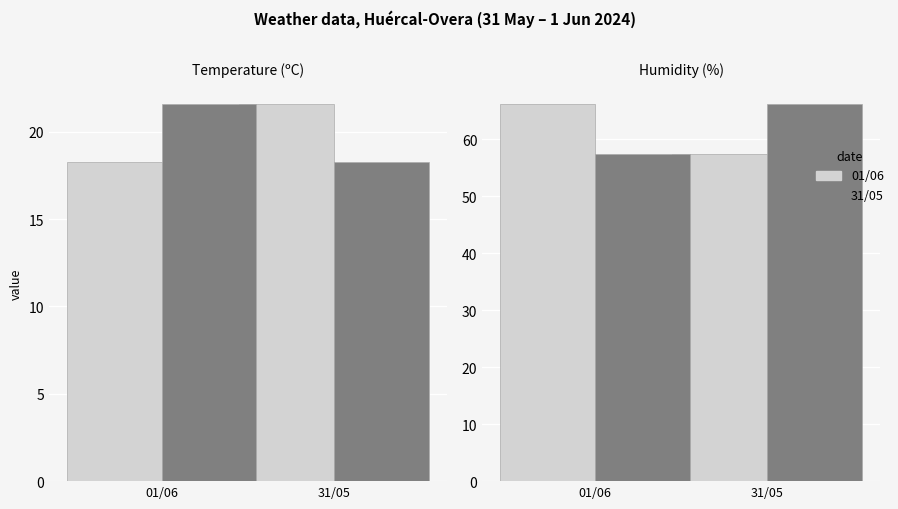

How many data points in 31/05 are less than 66?

1